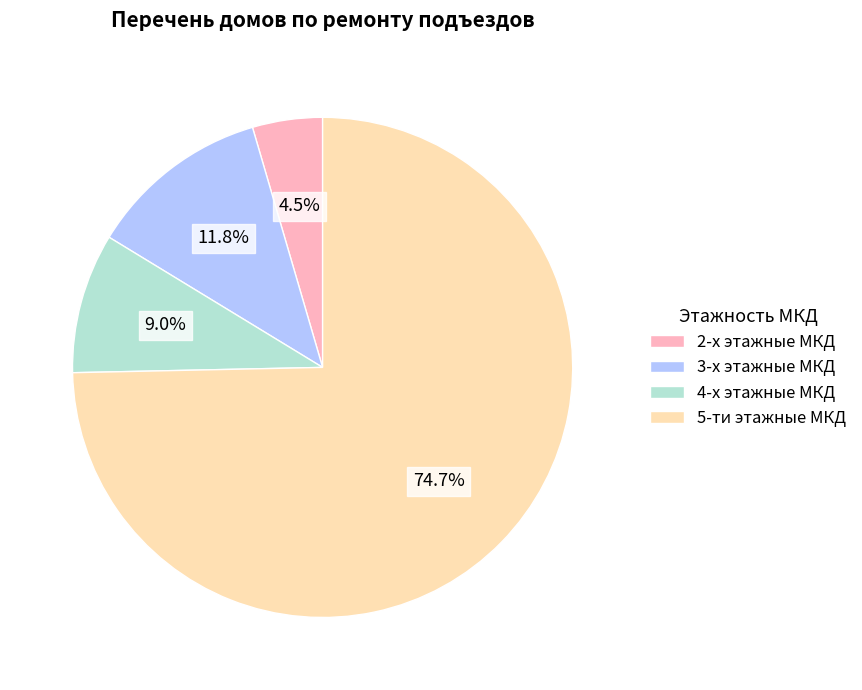

Which slice is the smallest?

2-х этажные МКД